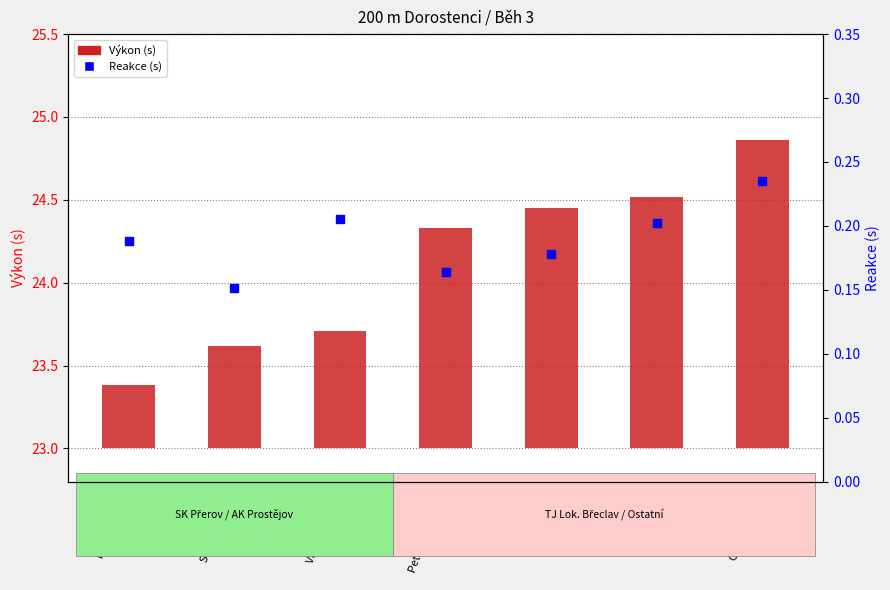

Between Gaszczyk Petr and Celfr Marek, which is larger?

Gaszczyk Petr